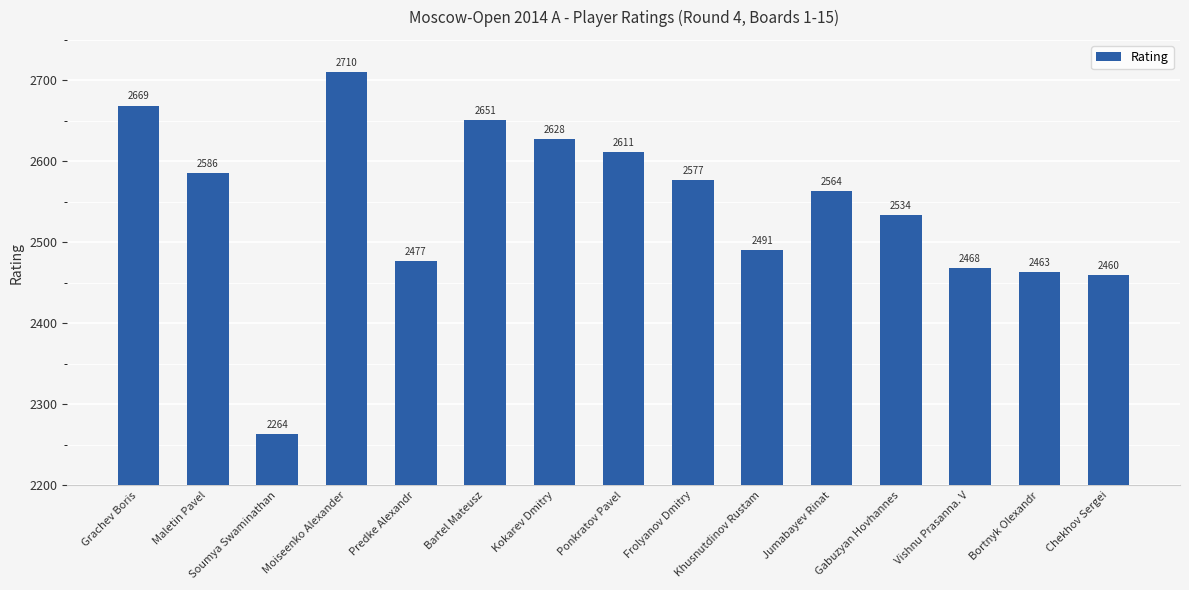

What is the maximum value shown in the chart?

2710